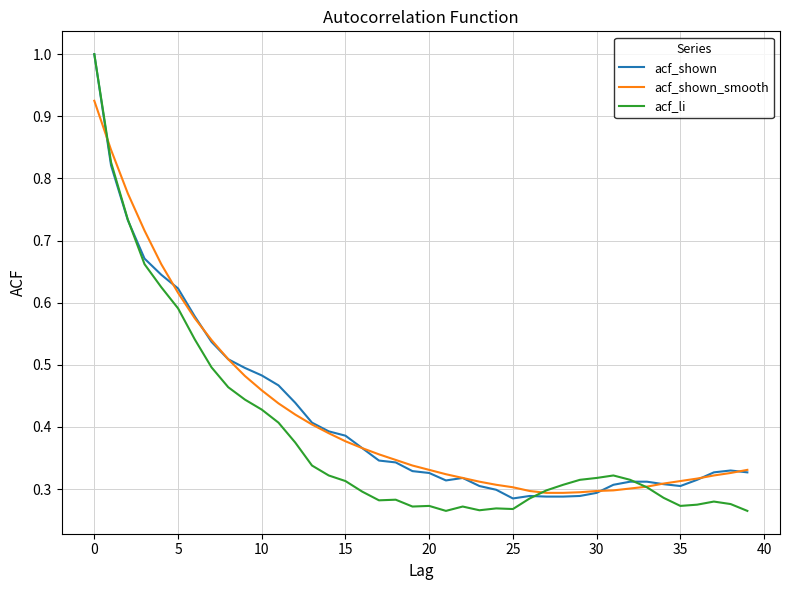

What is the greatest value displayed?

1.0